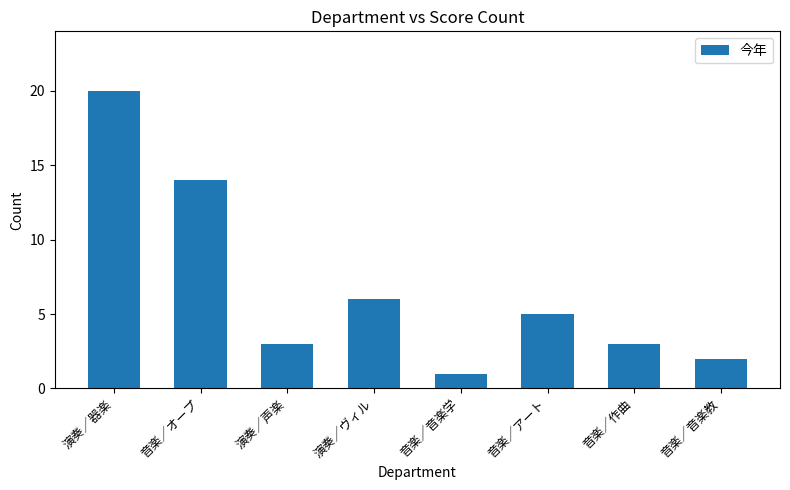

What is the label of the 7th bar from the left?

音楽／作曲